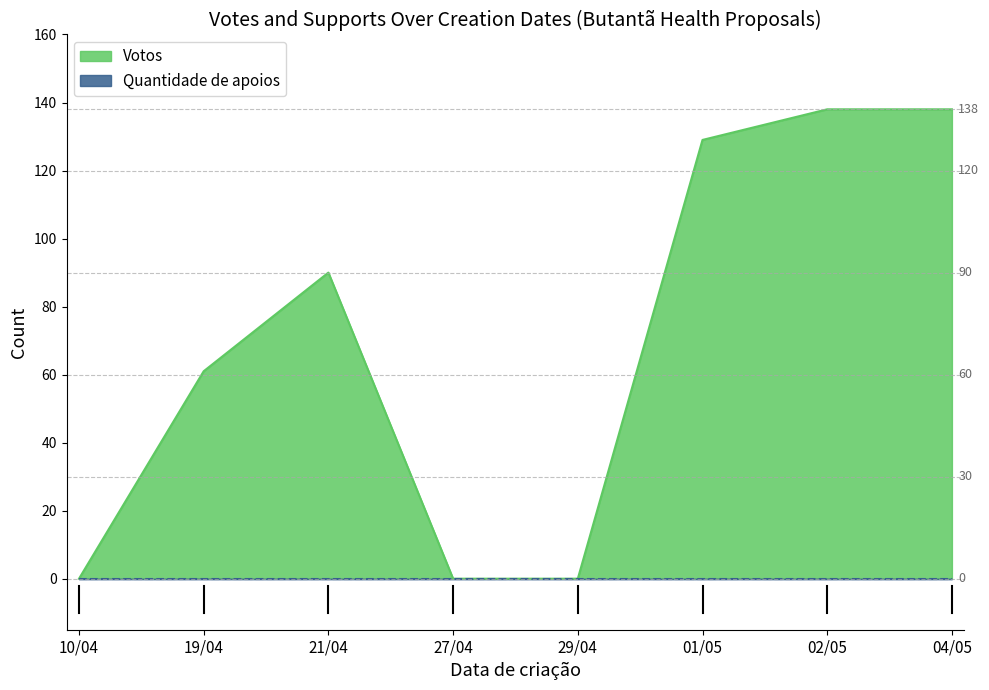

What value does the data have at 04/05, to the nearest 5?

140